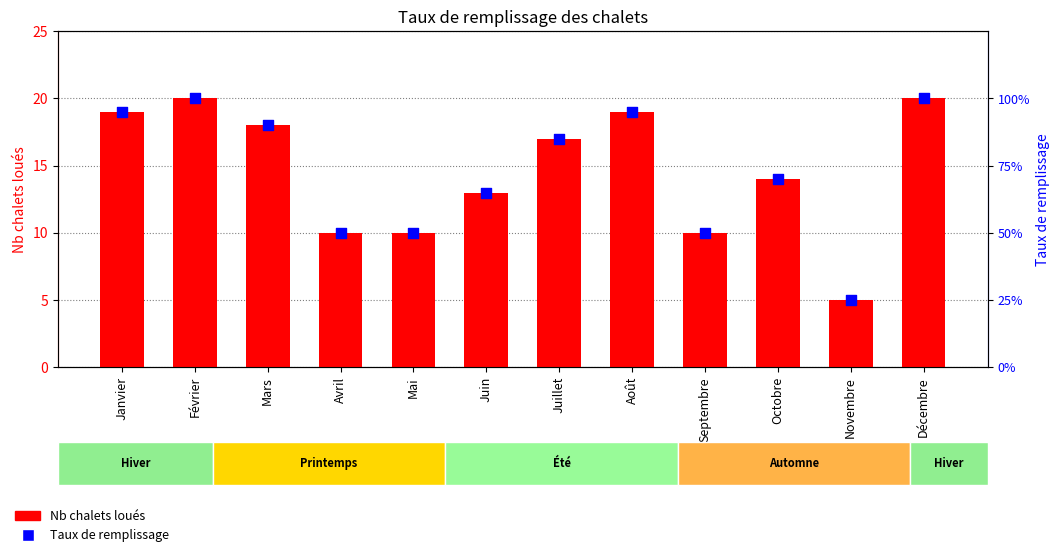

At how many categories does at least one series exceed 10?

8